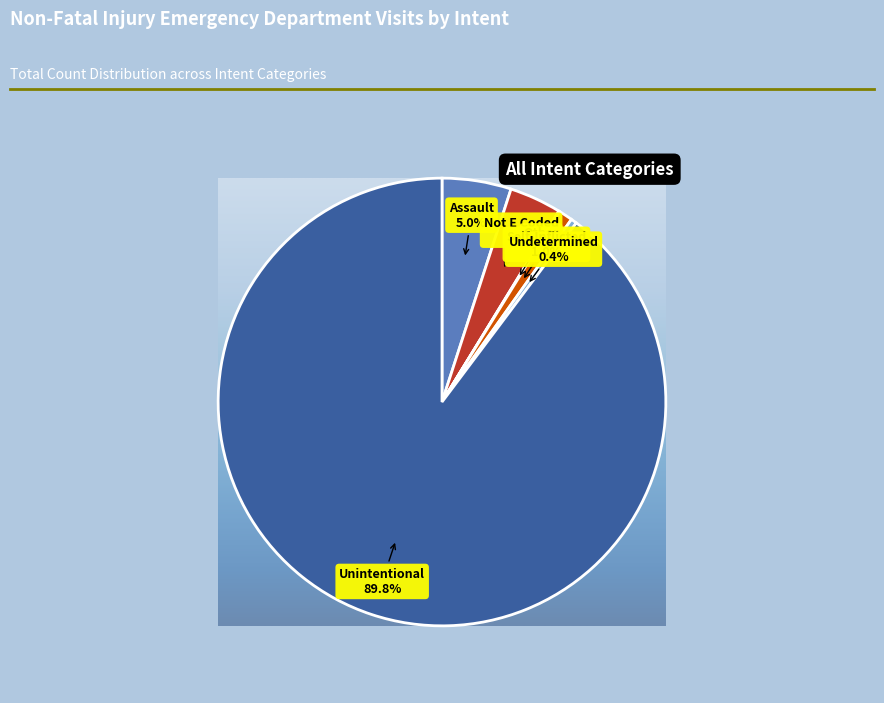

To the nearest percent, what portion does Unintentional represent?

90%